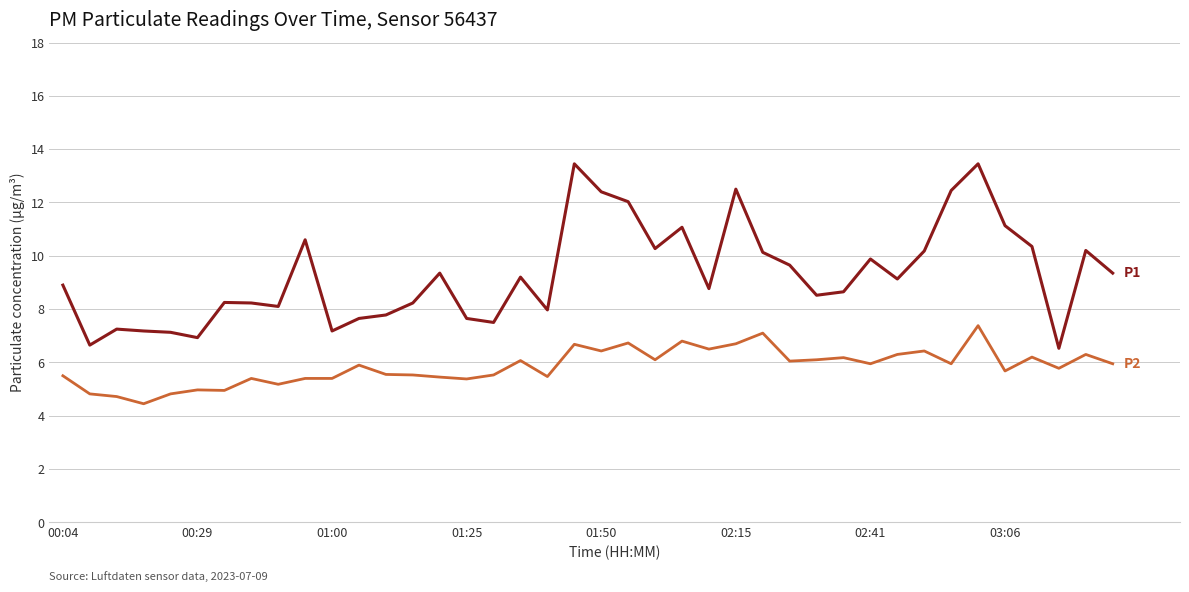

What is the minimum value shown in the chart?

4.5